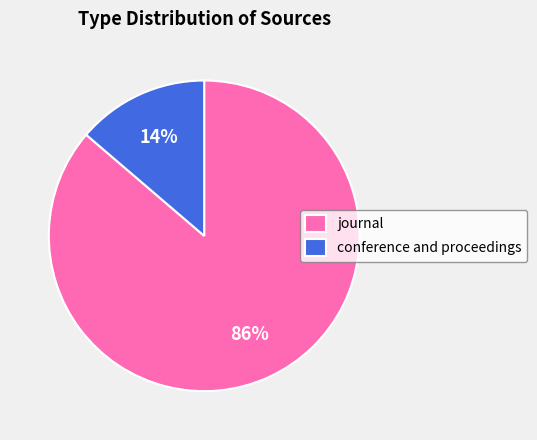

True or false: journal accounts for 74% of the total.

False